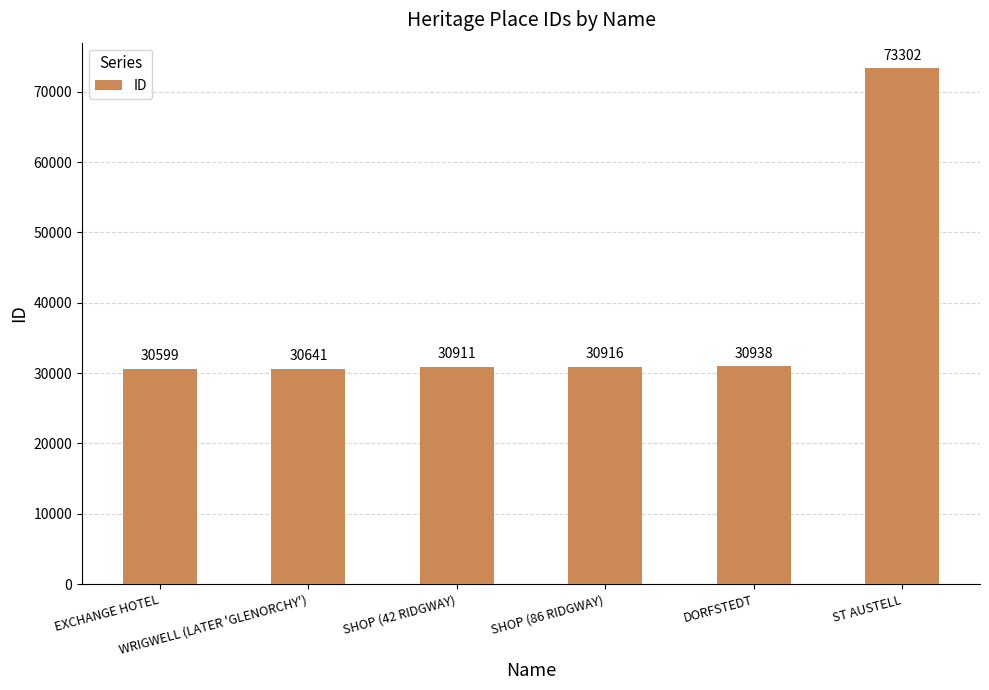

Are the bars grouped side by side (vs. stacked)?

No